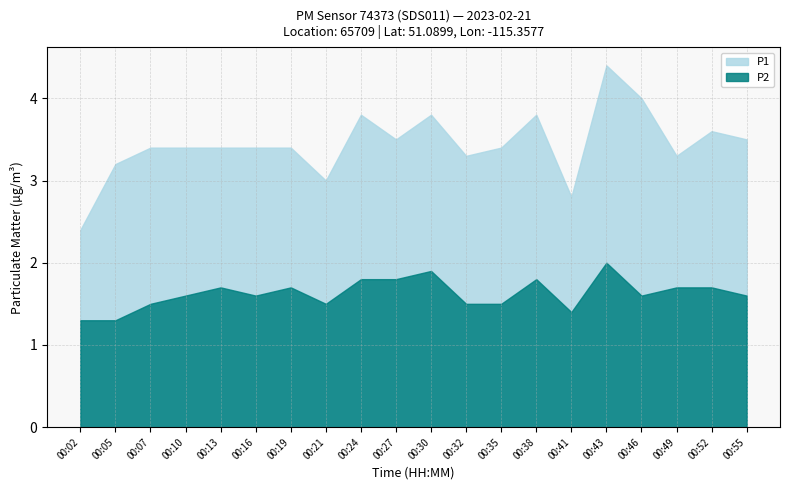

Which series has the largest total across all categories?

P1